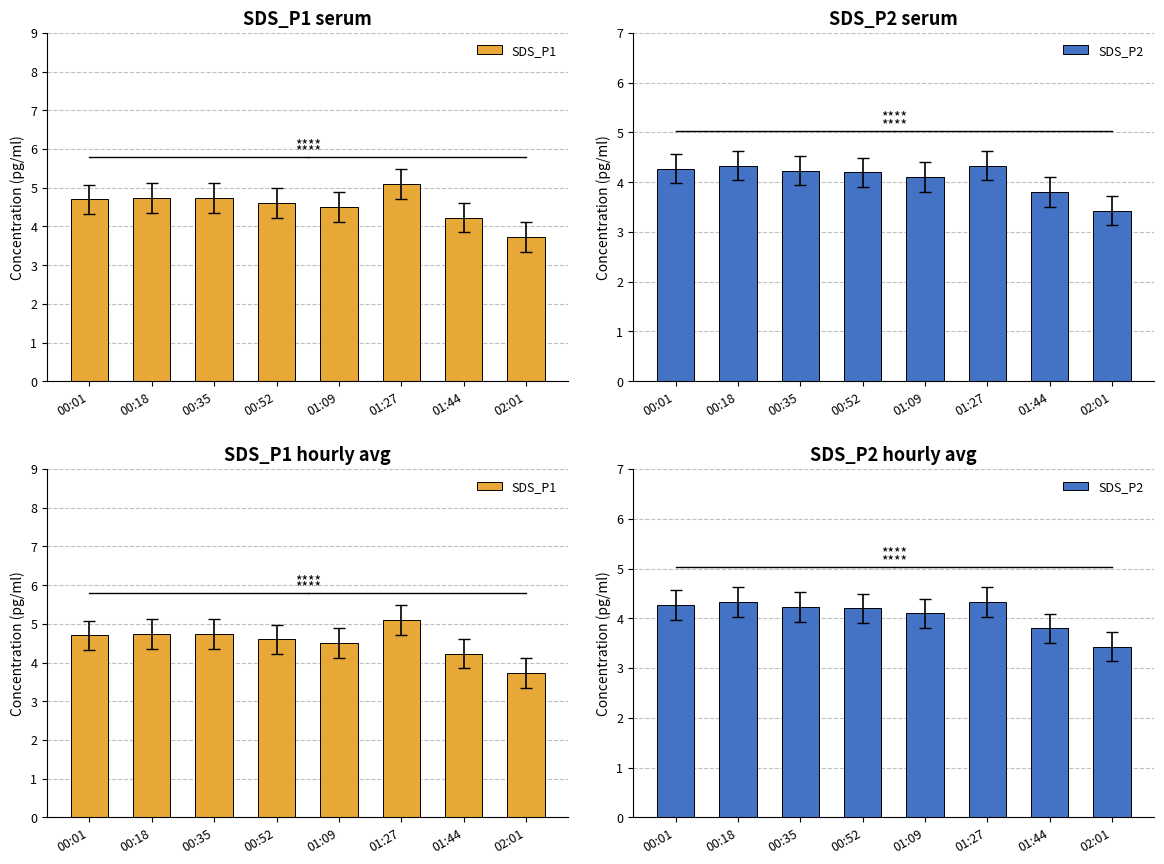

Which series has the largest range (max minus min)?

SDS_P1